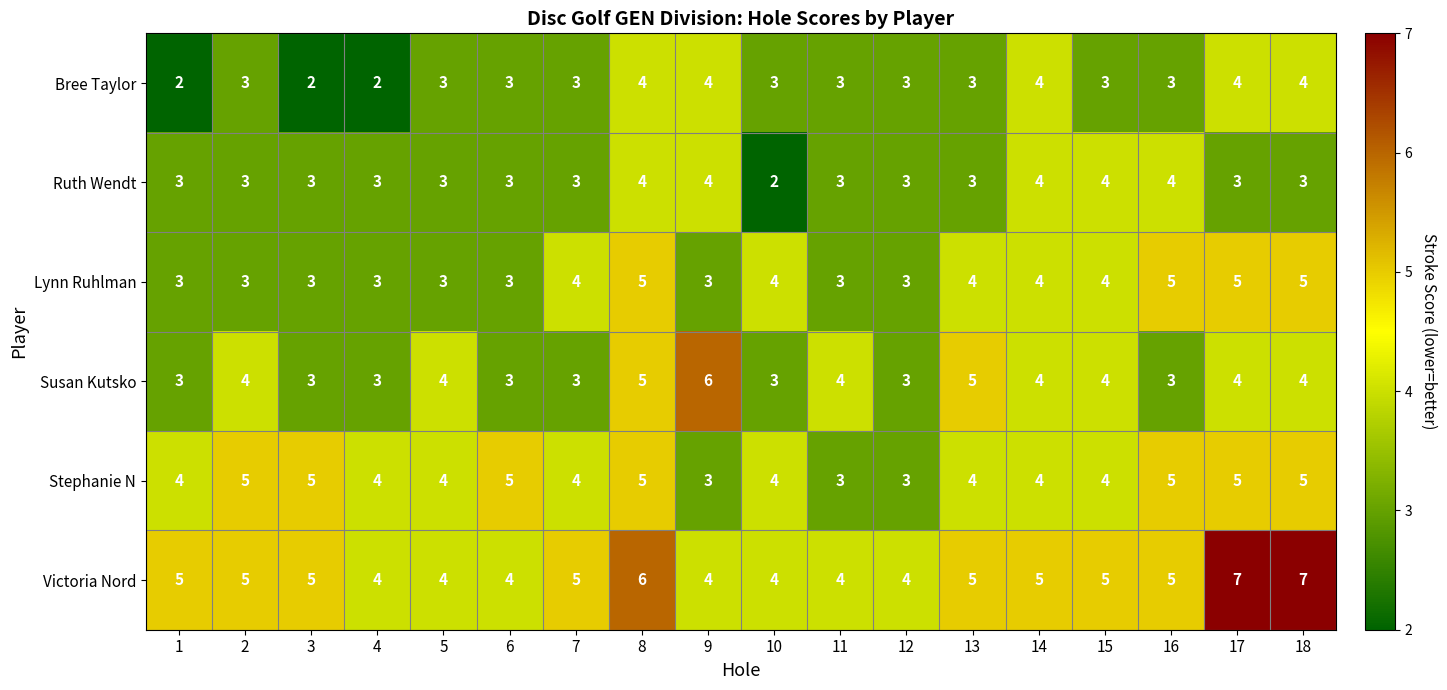

What is the average value of the Lynn Ruhlman series?

4